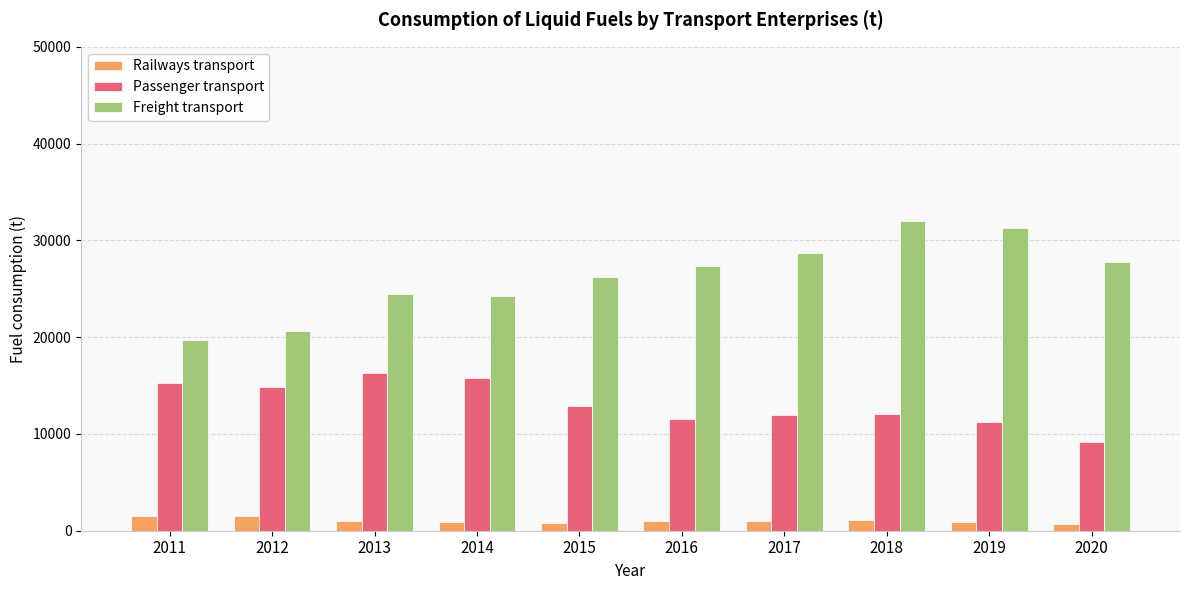

Does the chart contain stacked bars?

No